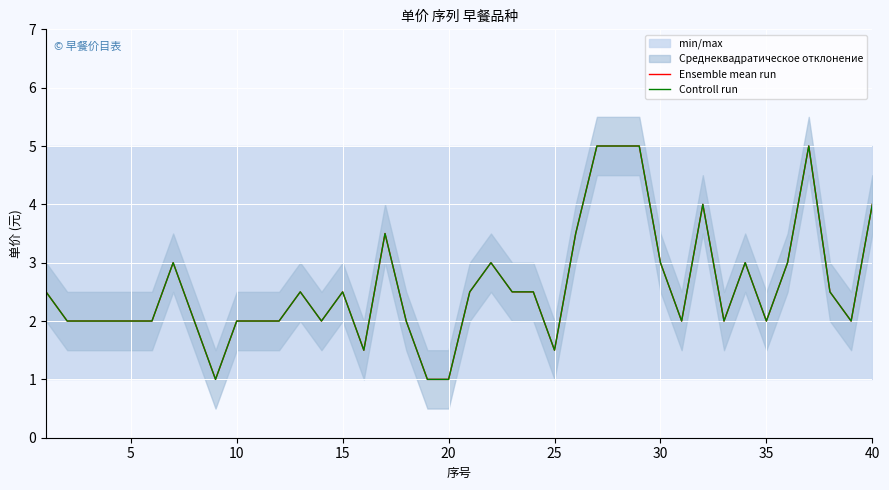

True or false: Ensemble mean run and Controll run cross at least once.

False